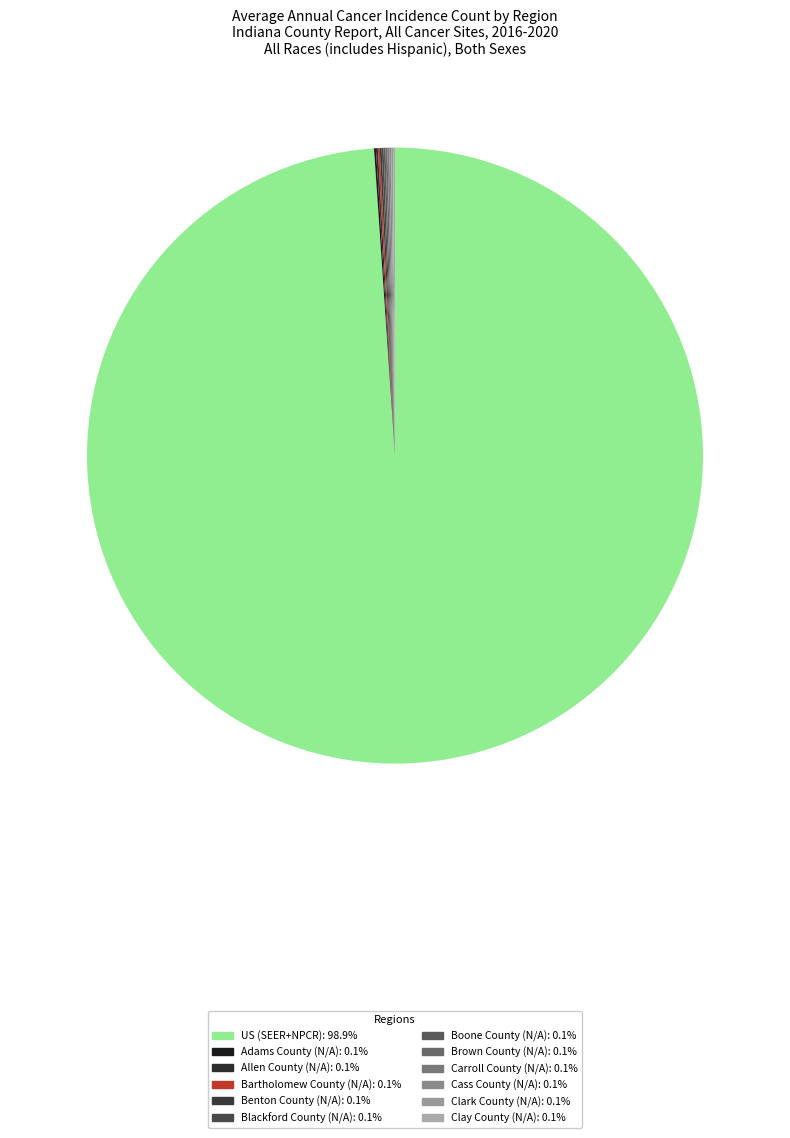

What percentage is NOT represented by Clay County?

100.0%